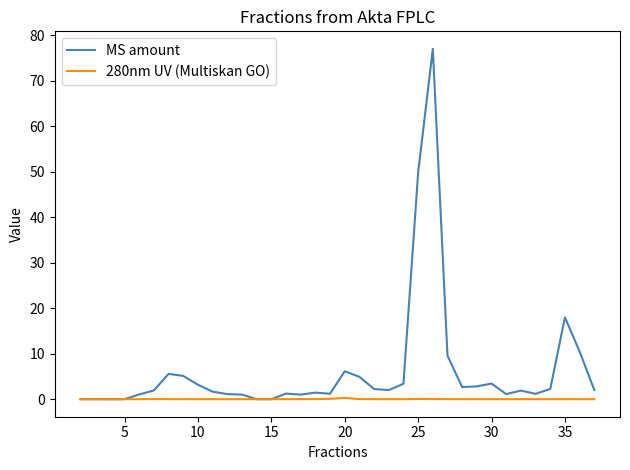

List the series in order of their overall mean, lowest first.

280nm UV (Multiskan GO), MS amount